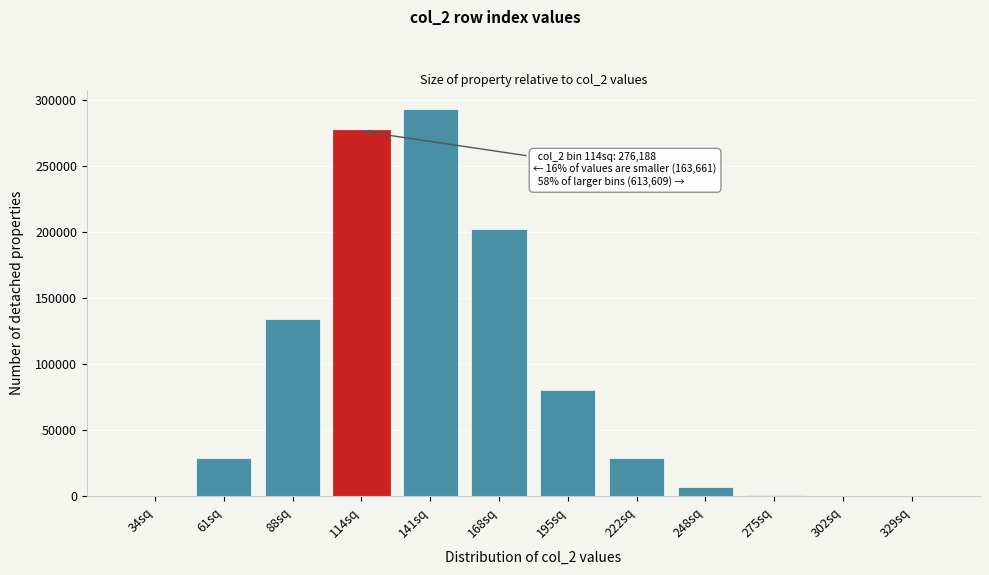

Where is the data nearest to the value 146518?

88sq